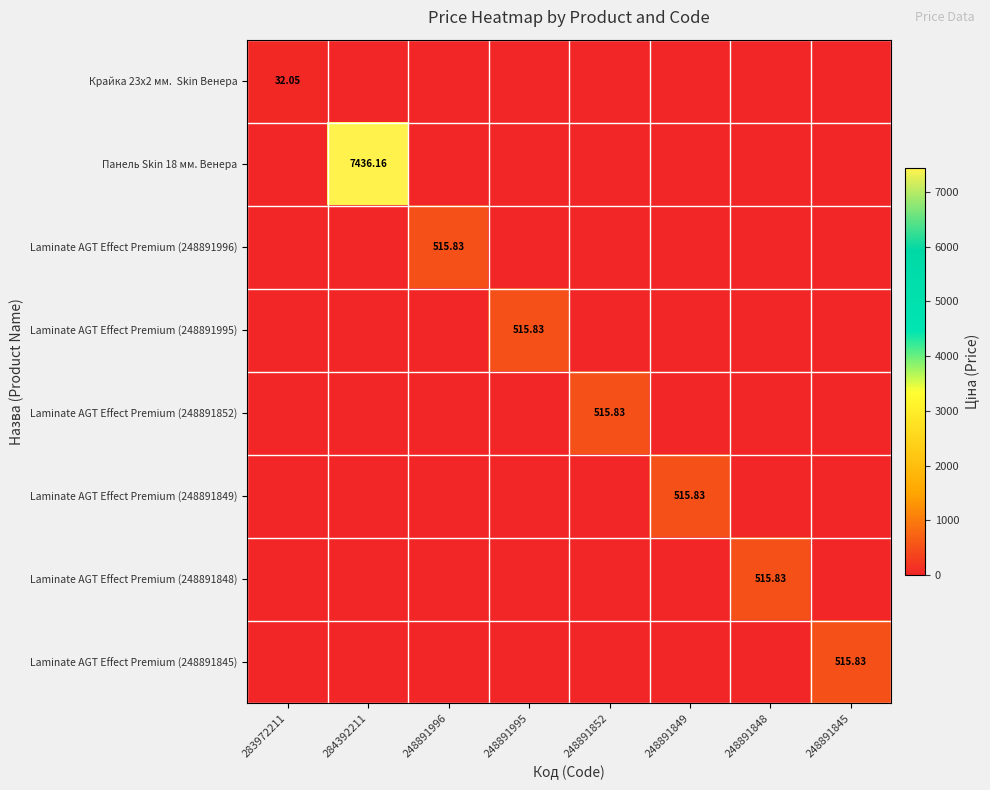

What is the total value across all series at 248891852?

515.8